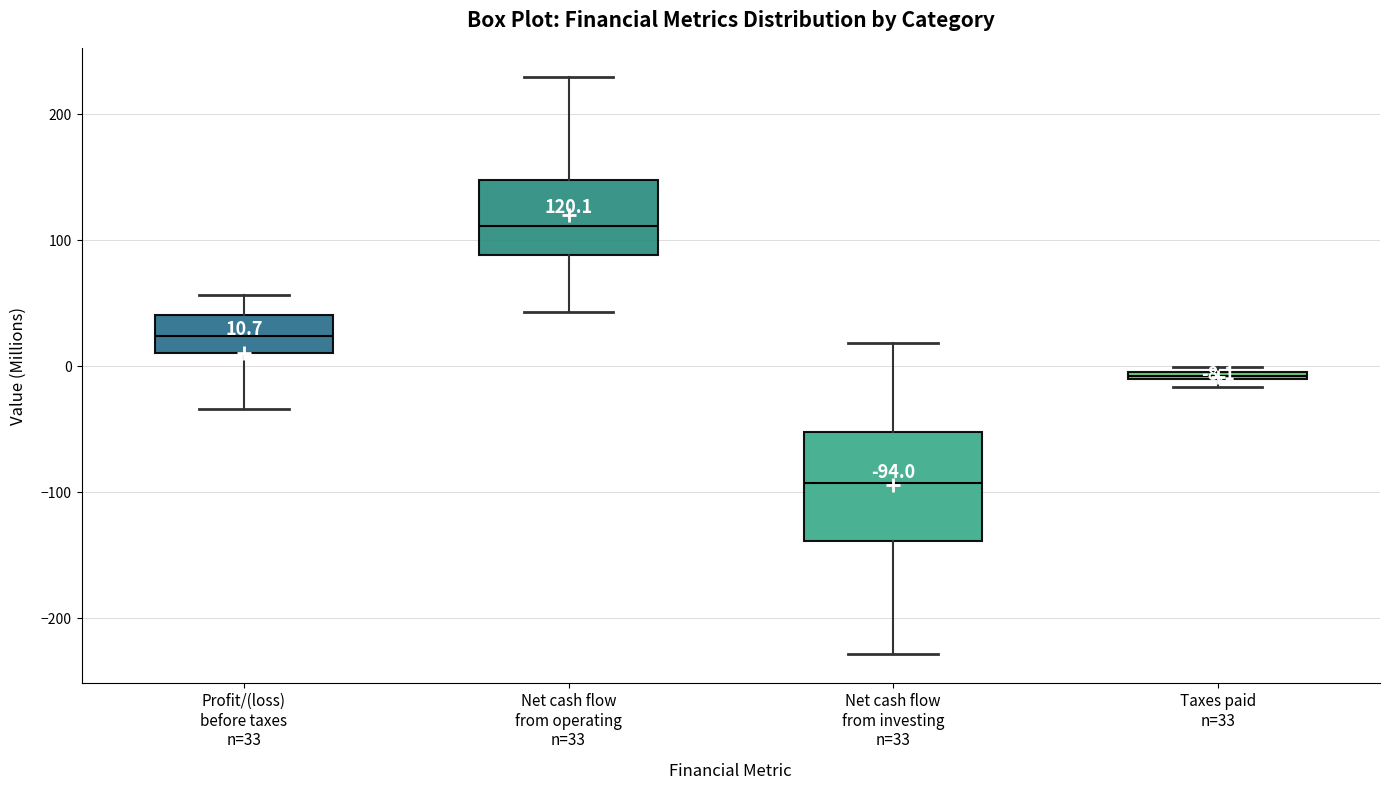

Which box is the tallest, from its lower edge to its upper edge?

Net cash flow from investing n=33